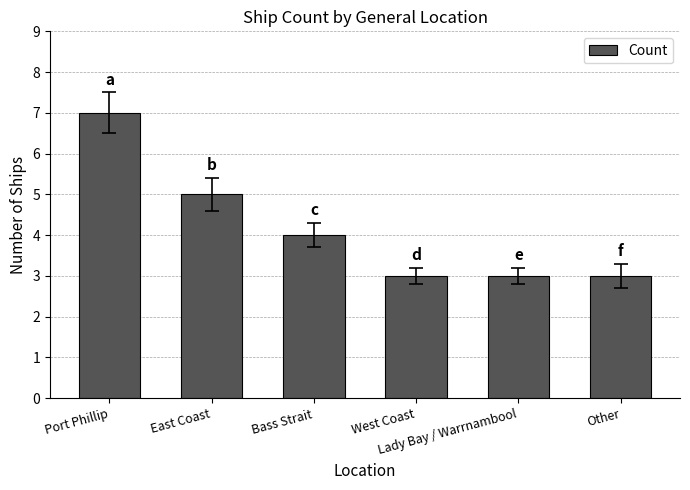

The value at Other is 3. True or false?

True